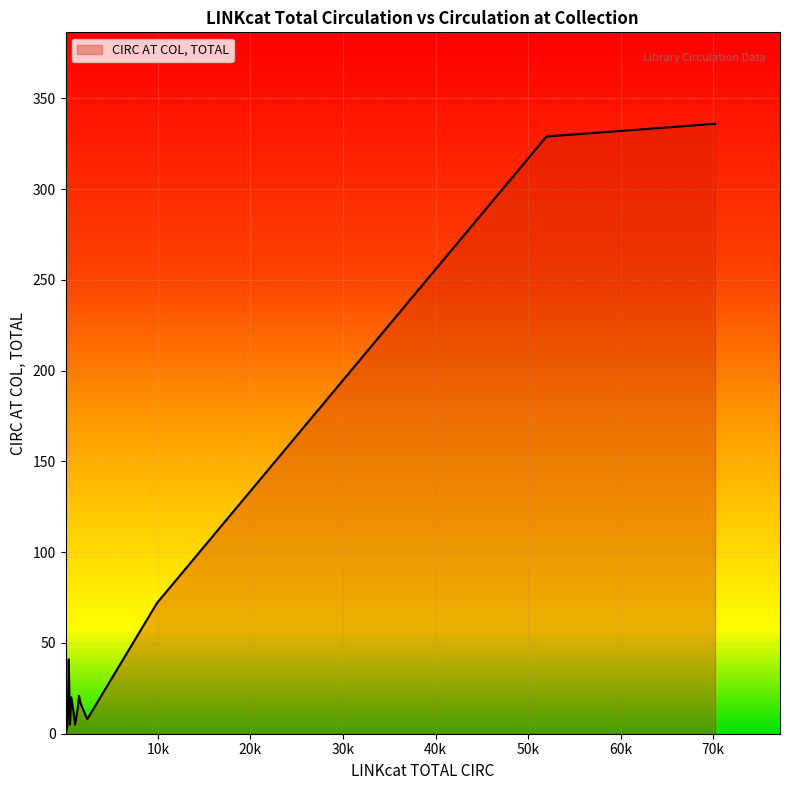

What is the difference between the maximum and minimum values?

335